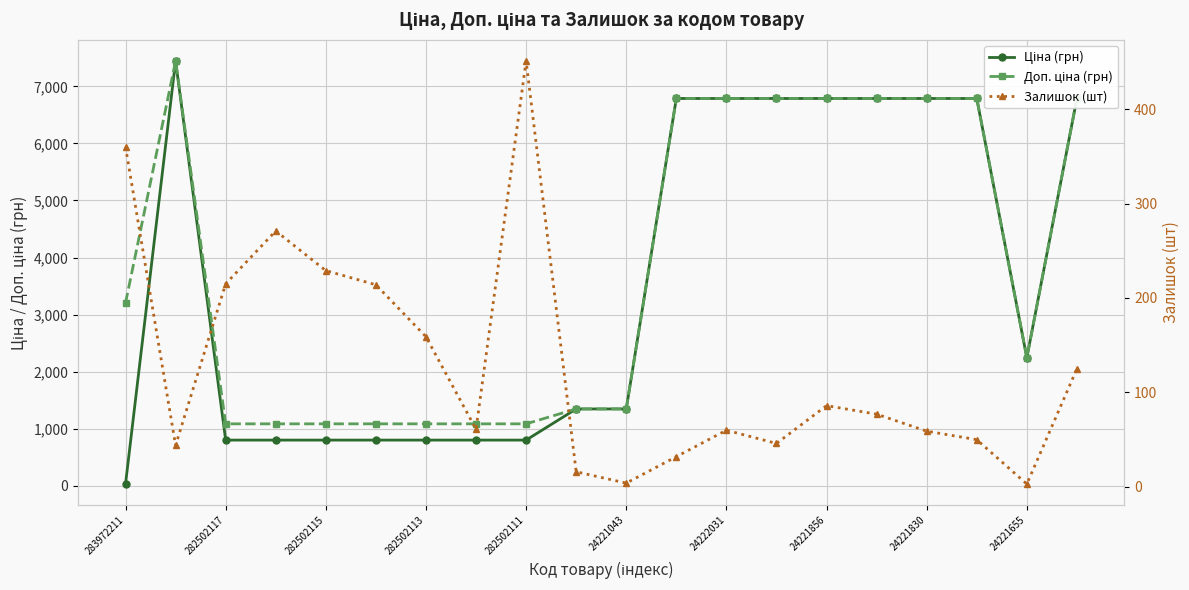

What is the difference between the maximum and minimum values in the Доп. ціна (грн) series?

6357.6